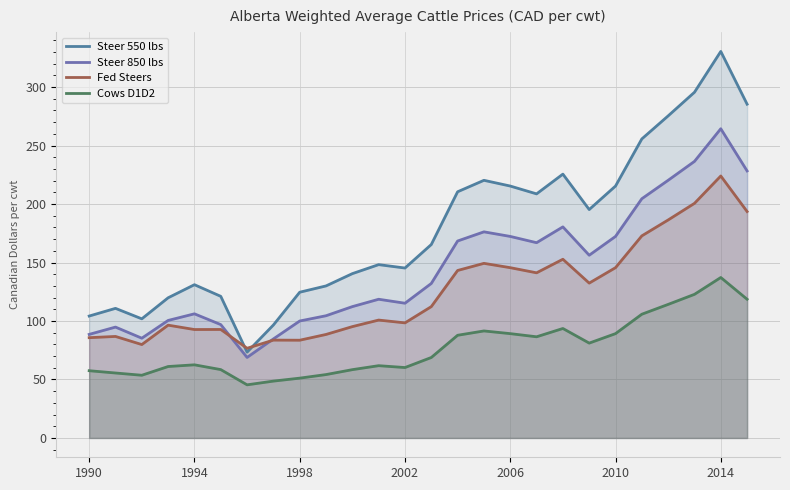

The Steer 550 lbs series shows 508.2 at 25. True or false?

False